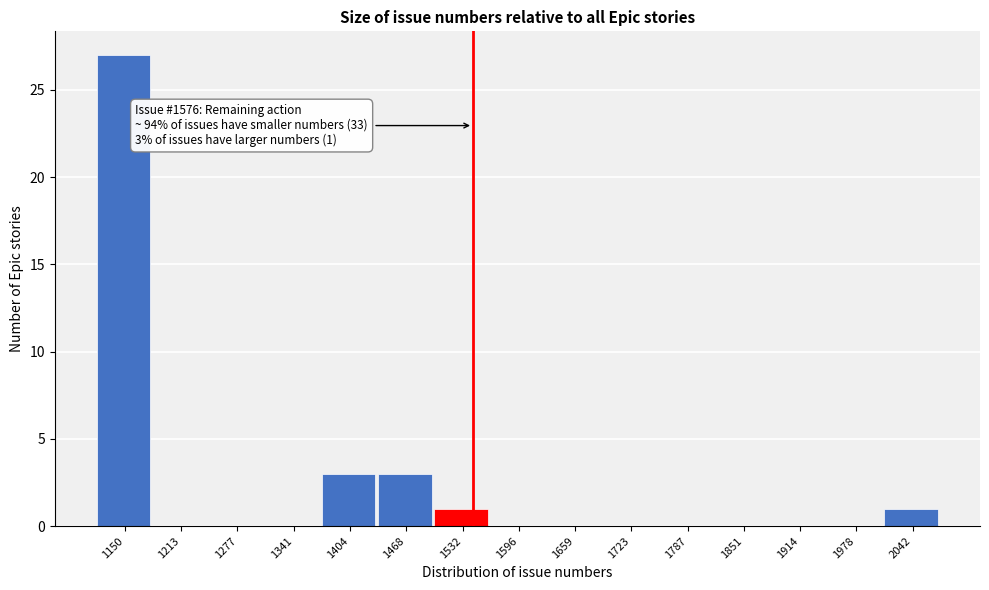

Reading left to right, list all the values displayed in this chart.

1150=27	1213=0	1277=0	1341=0	1404=3	1468=3	1532=1	1596=0	1659=0	1723=0	1787=0	1851=0	1914=0	1978=0	2042=1